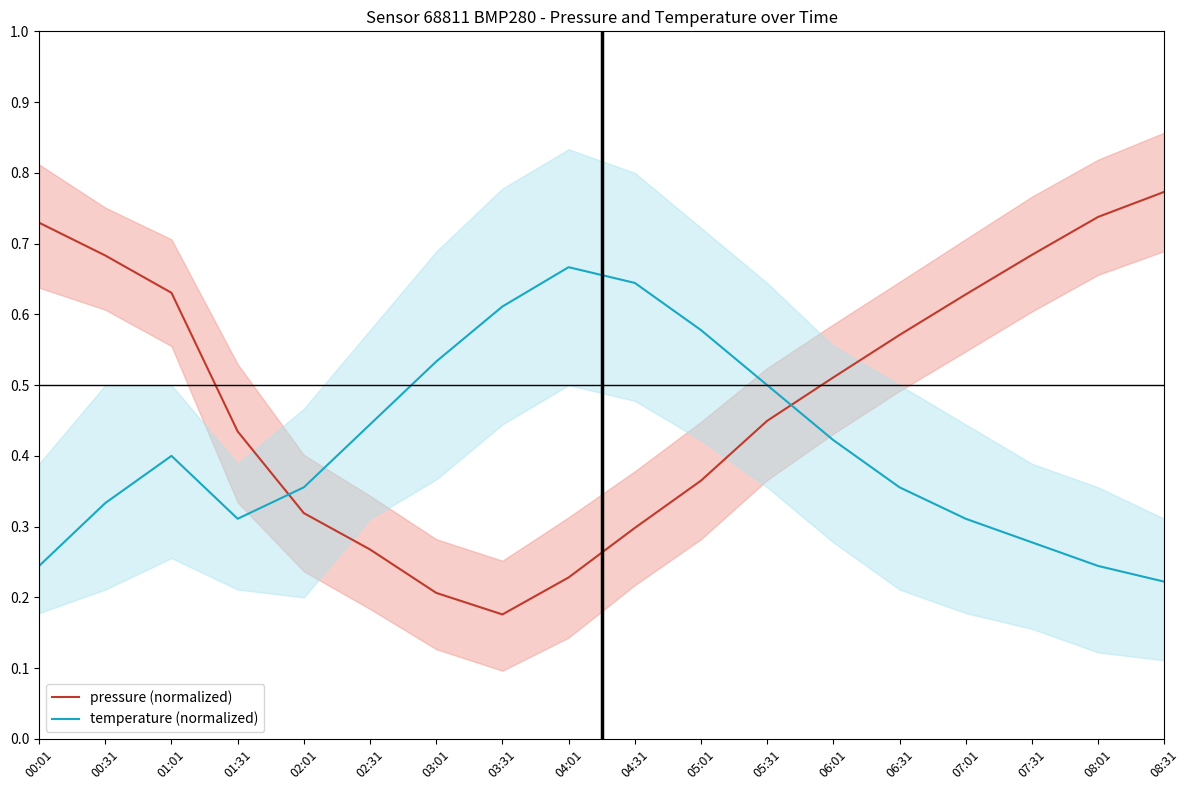

What is the difference between the second highest and second lowest values in the pressure (normalized) series?

0.5